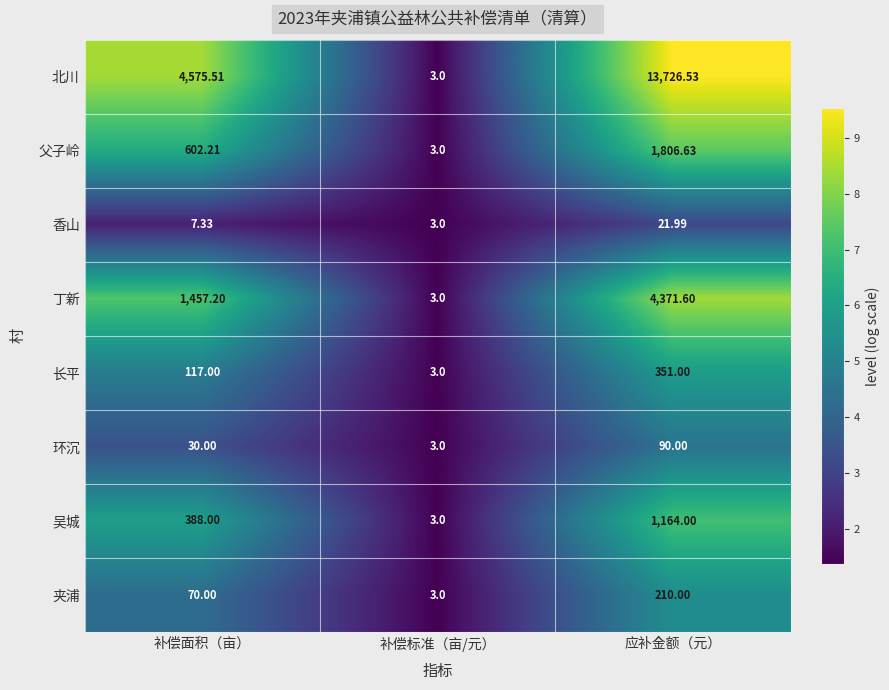

Which series has the widest spread of values?

北川